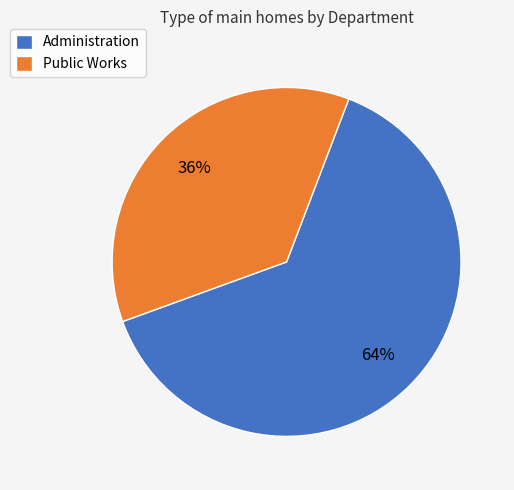

Count the number of slices in the pie.

2